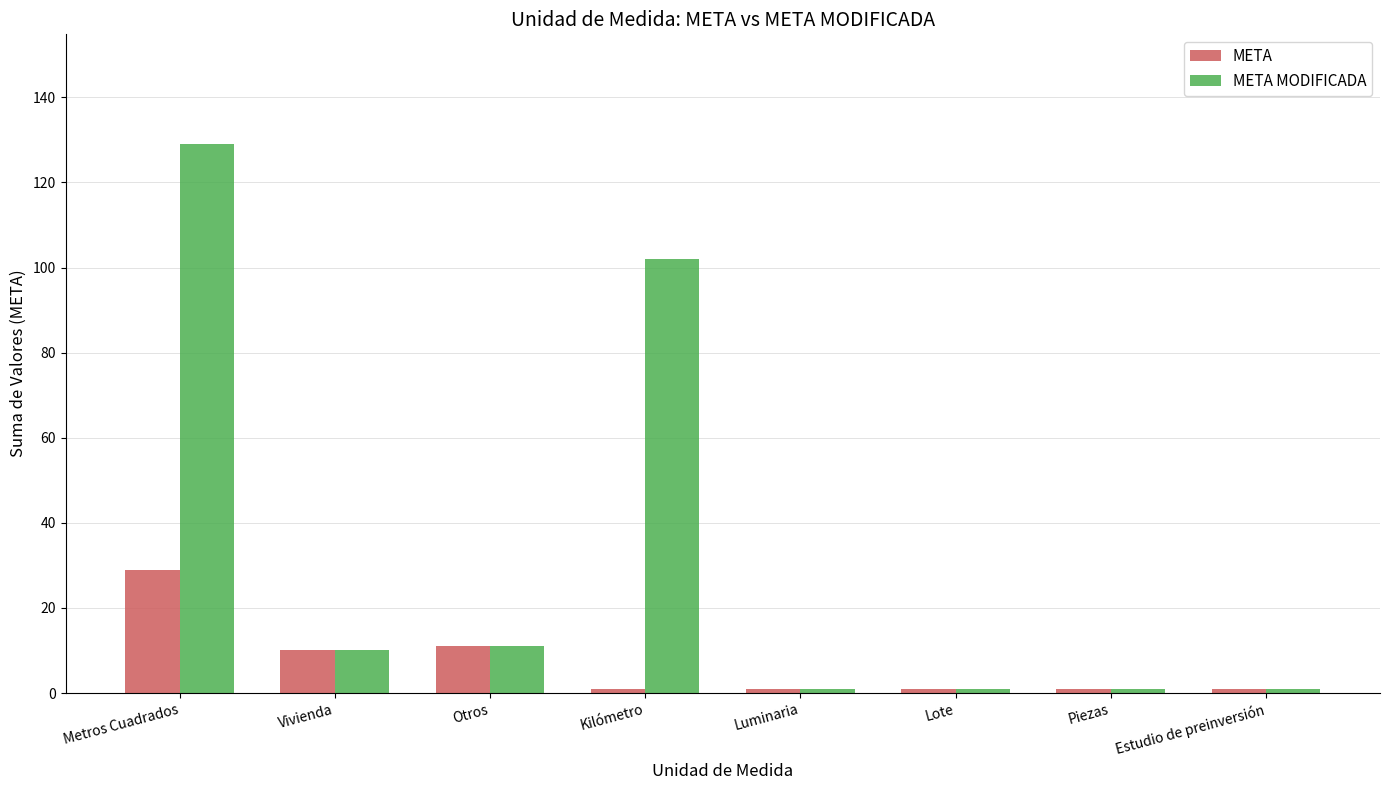

List the series in order of their overall mean, highest first.

META MODIFICADA, META